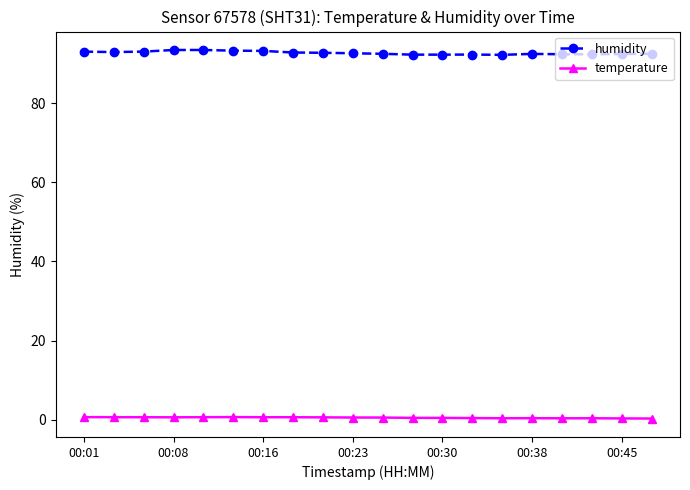

True or false: humidity and temperature intersect in this chart.

False